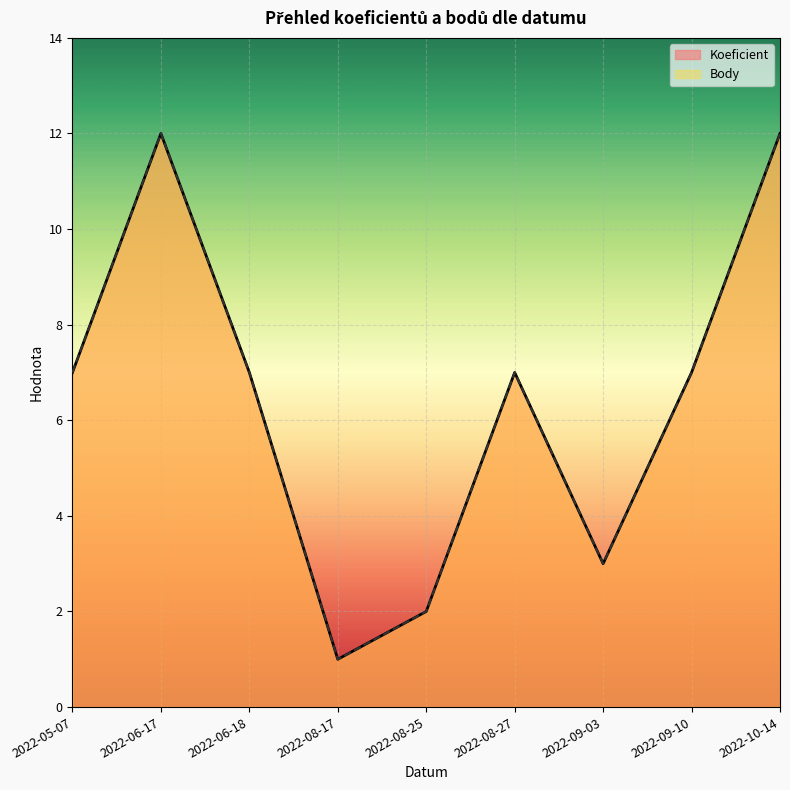

What is the average value of the Body series?

6